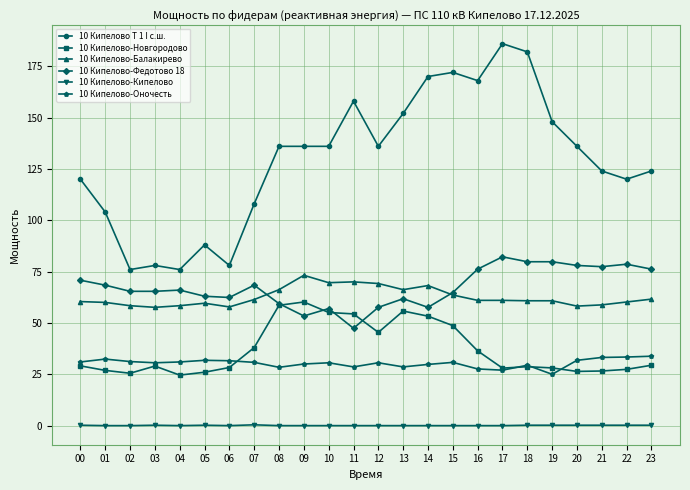

Is the value of 10 Кипелово-Новгородово at 17 greater than the value of 10 Кипелово-Федотово 18 at 04?

No